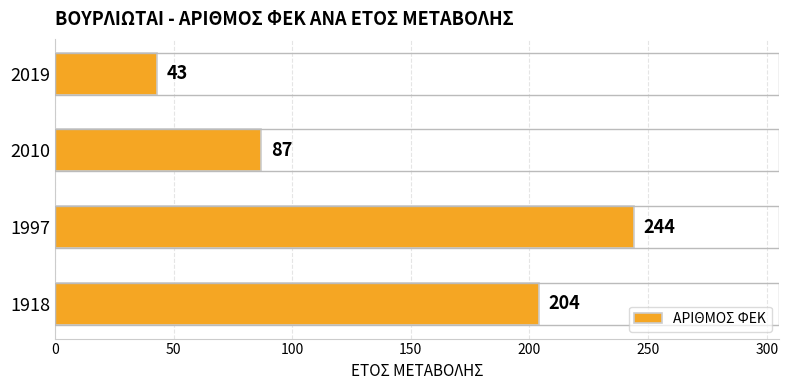

At which category does the chart reach its peak across all series?

1997